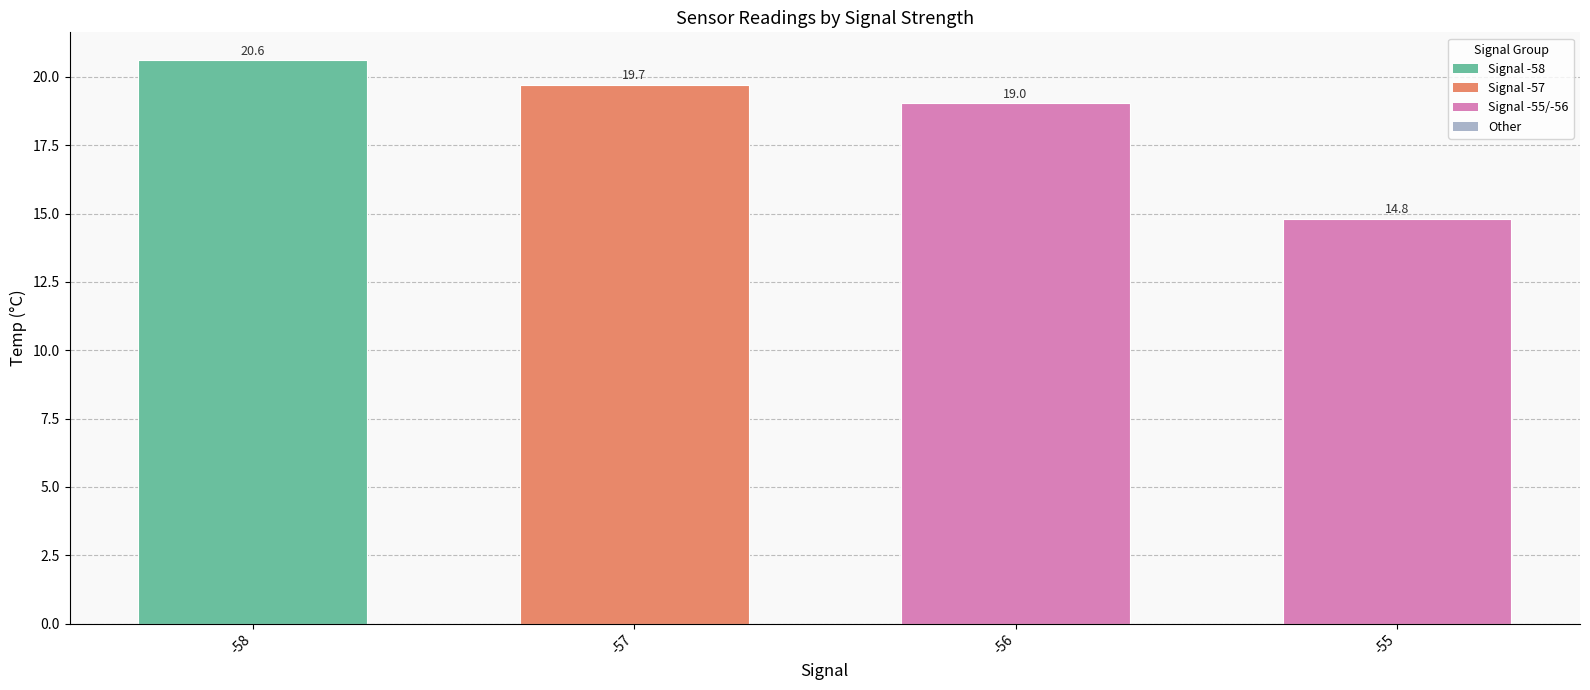

What is the approximate value at -56?

19.0